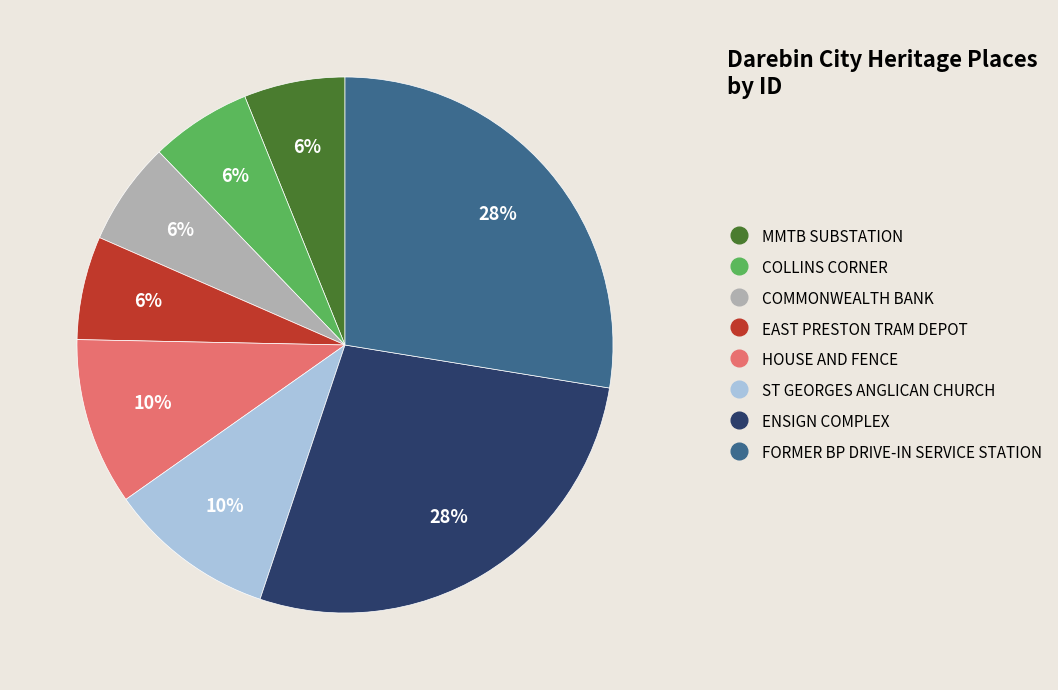

Is it true that FORMER BP DRIVE-IN SERVICE STATION is 39% of the pie?

False